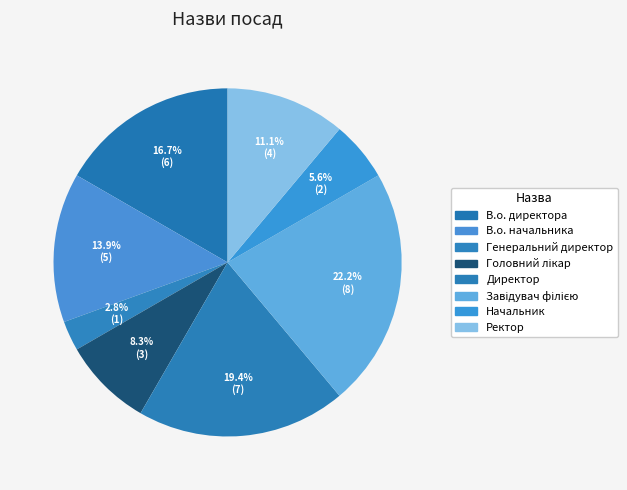

How many slices are in this pie chart?

8